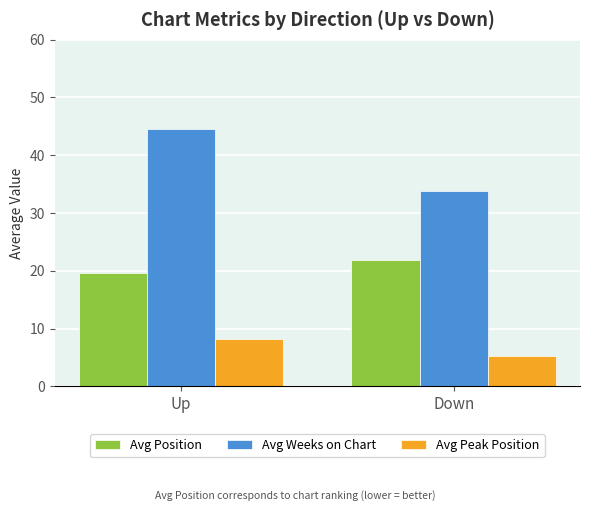

List the series in order of their overall mean, highest first.

Avg Weeks on Chart, Avg Position, Avg Peak Position